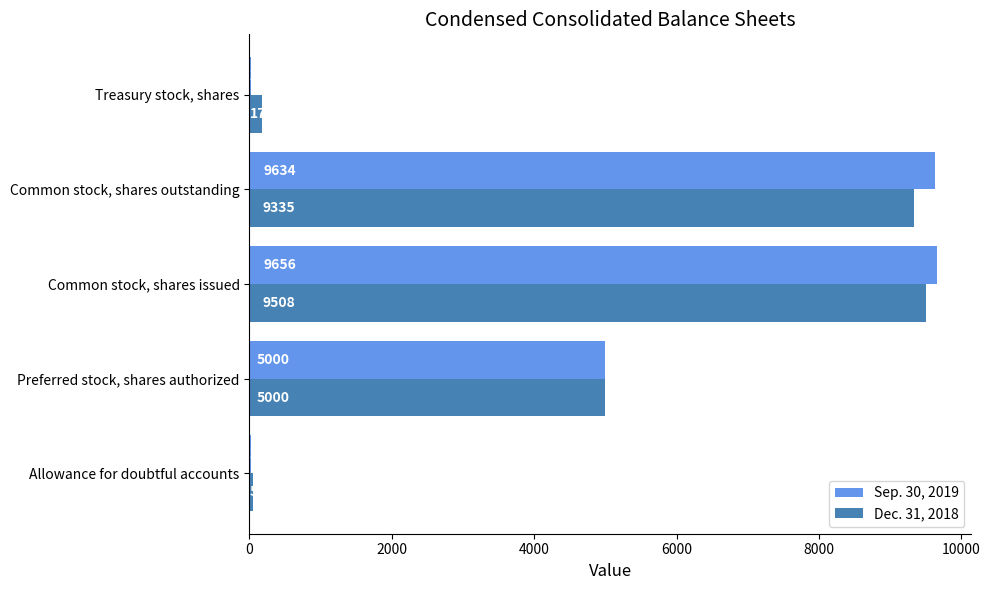

At which label is Dec. 31, 2018 closest to 4780?

Preferred stock, shares authorized